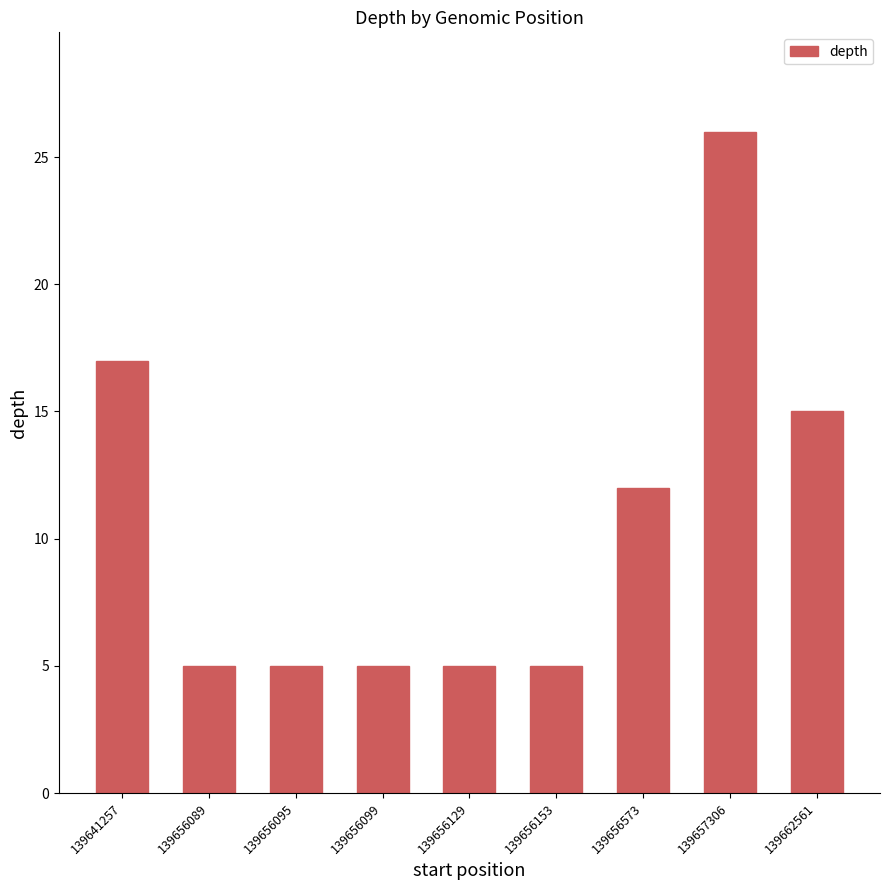

What is the average value?

11